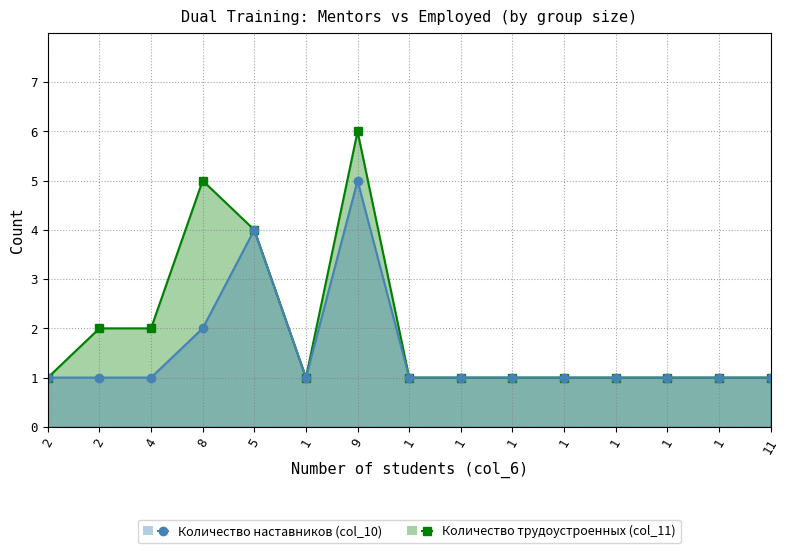

True or false: Количество трудоустроенных (col_11) and Количество наставников (col_10) cross at least once.

False